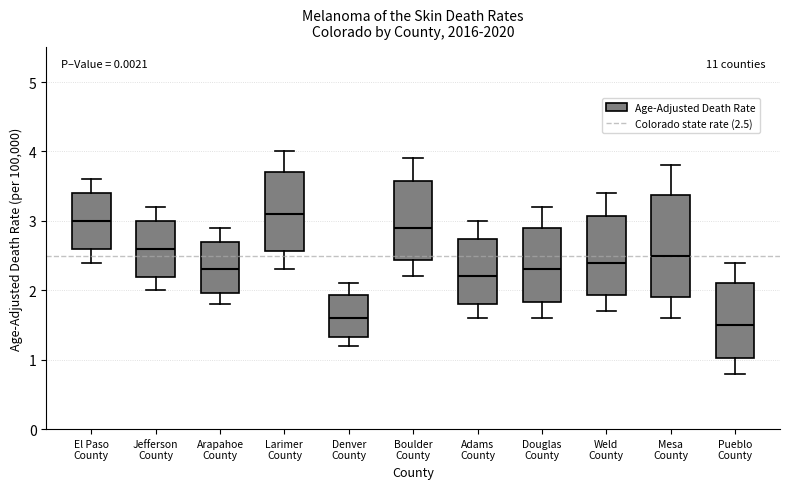

Reading left to right, transcribe this box plot: for each box, give where its median line is, the range the box spans, and where its two whiskers end, as read against the y-axis. The values are not printed on the chart, so give them approximately, as read against the axis.

El Paso County: median 3.0, box 2.6 to 3.4, whiskers 2.4 to 3.6
Jefferson County: median 2.6, box 2.2 to 3.0, whiskers 2.0 to 3.2
Arapahoe County: median 2.3, box 2.0 to 2.7, whiskers 1.8 to 2.9
Larimer County: median 3.1, box 2.6 to 3.7, whiskers 2.3 to 4.0
Denver County: median 1.6, box 1.3 to 1.9, whiskers 1.2 to 2.1
Boulder County: median 2.9, box 2.4 to 3.6, whiskers 2.2 to 3.9
Adams County: median 2.2, box 1.8 to 2.7, whiskers 1.6 to 3.0
Douglas County: median 2.3, box 1.8 to 2.9, whiskers 1.6 to 3.2
Weld County: median 2.4, box 1.9 to 3.1, whiskers 1.7 to 3.4
Mesa County: median 2.5, box 1.9 to 3.4, whiskers 1.6 to 3.8
Pueblo County: median 1.5, box 1.0 to 2.1, whiskers 0.8 to 2.4